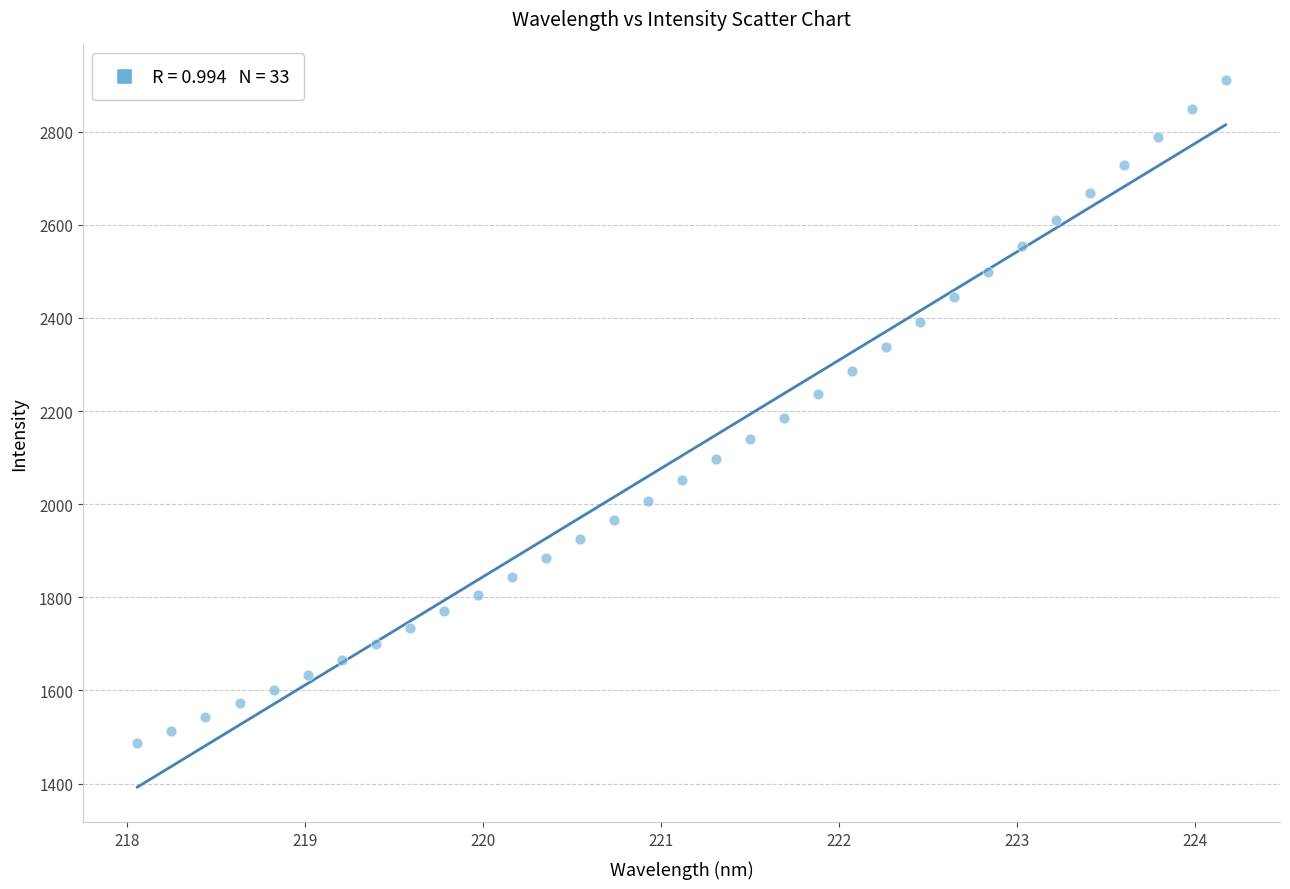

What is the range of X values (max minus min)?

6.1